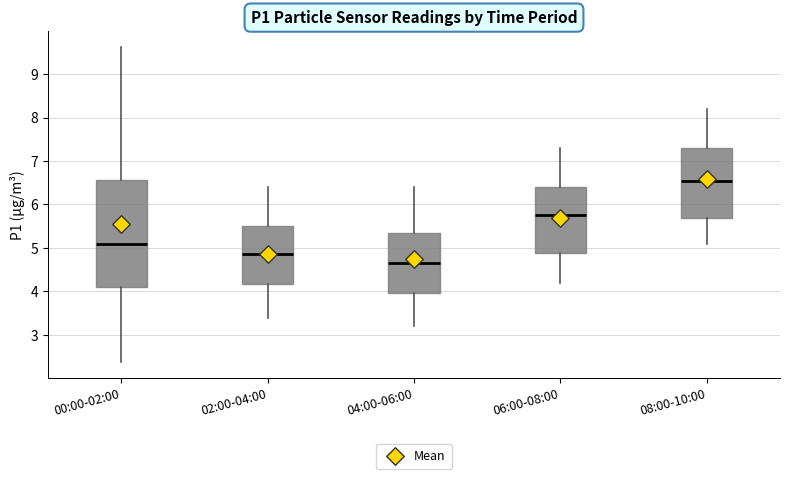

Reading left to right, transcribe this box plot: for each box, give where its median line is, the range the box spans, and where its two whiskers end, as read against the y-axis. The values are not printed on the chart, so give them approximately, as read against the axis.

00:00-02:00: median 5.1, box 4.1 to 6.6, whiskers 2.4 to 9.6
02:00-04:00: median 4.9, box 4.2 to 5.5, whiskers 3.4 to 6.4
04:00-06:00: median 4.7, box 4.0 to 5.4, whiskers 3.2 to 6.4
06:00-08:00: median 5.8, box 4.9 to 6.4, whiskers 4.2 to 7.3
08:00-10:00: median 6.6, box 5.7 to 7.3, whiskers 5.1 to 8.2